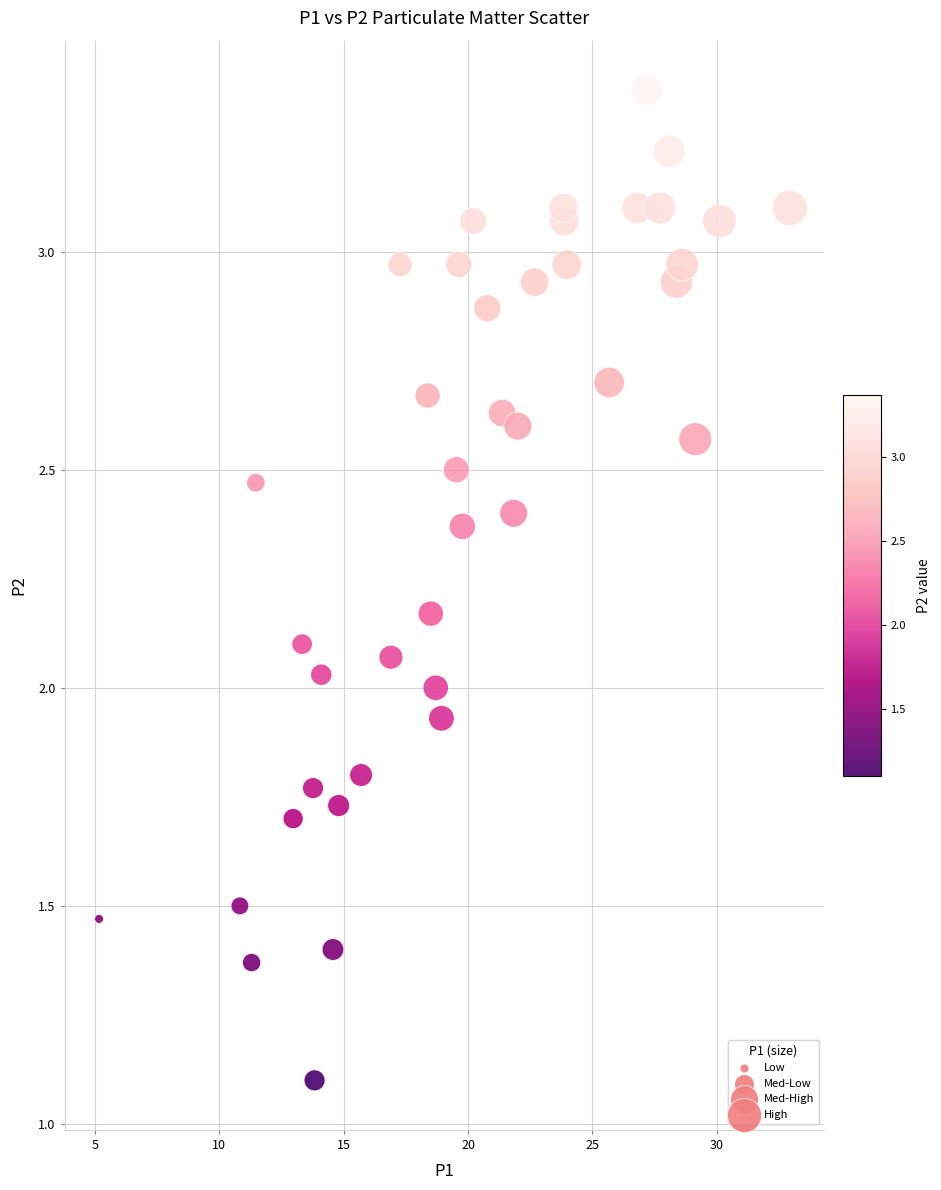

What is the range of X values (max minus min)?

27.8